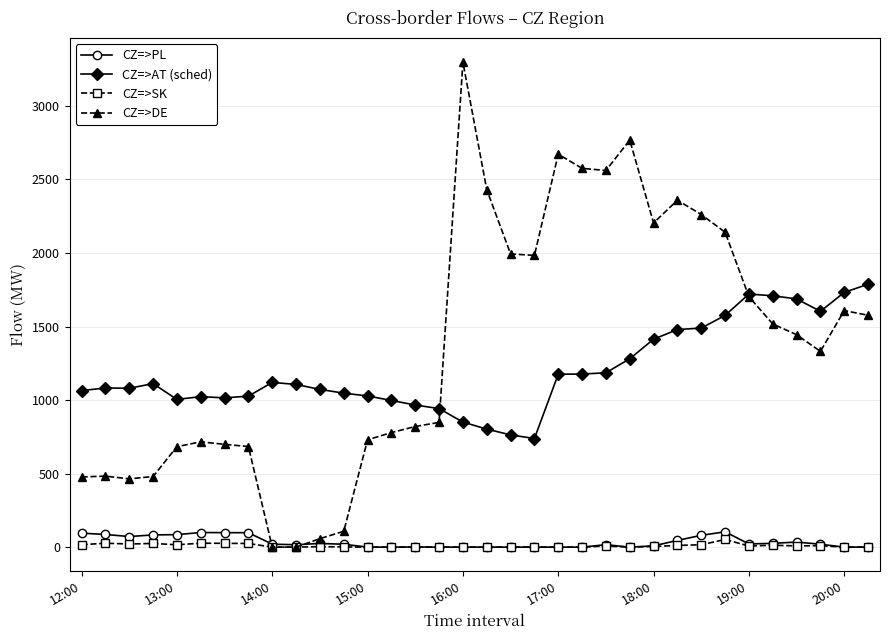

What is the greatest value displayed?

3297.8